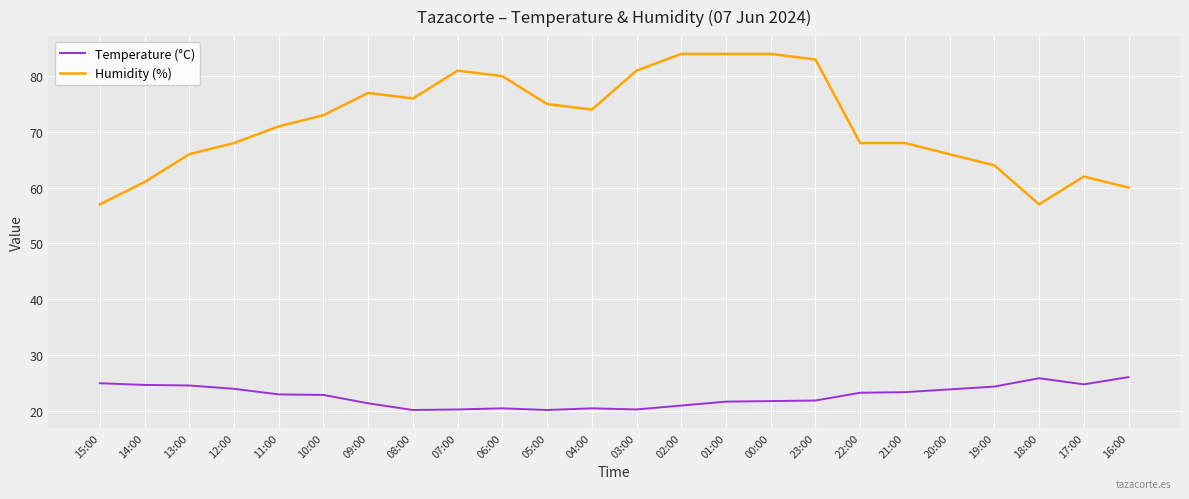

Is the value of Humidity (%) at 00:00 greater than the value of Temperature (°C) at 00:00?

Yes